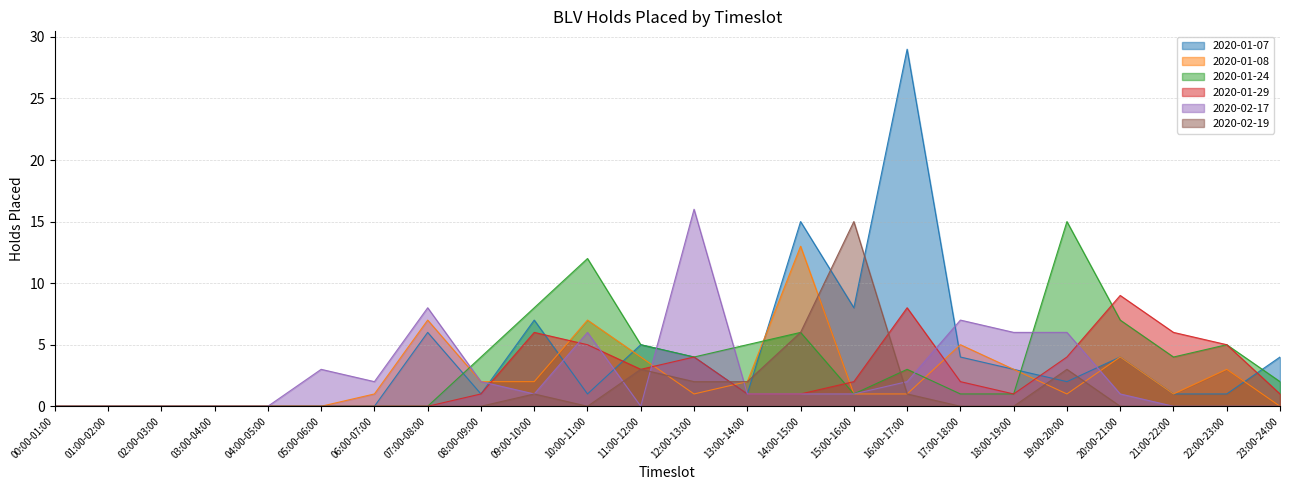

How many lines are shown in the chart?

6